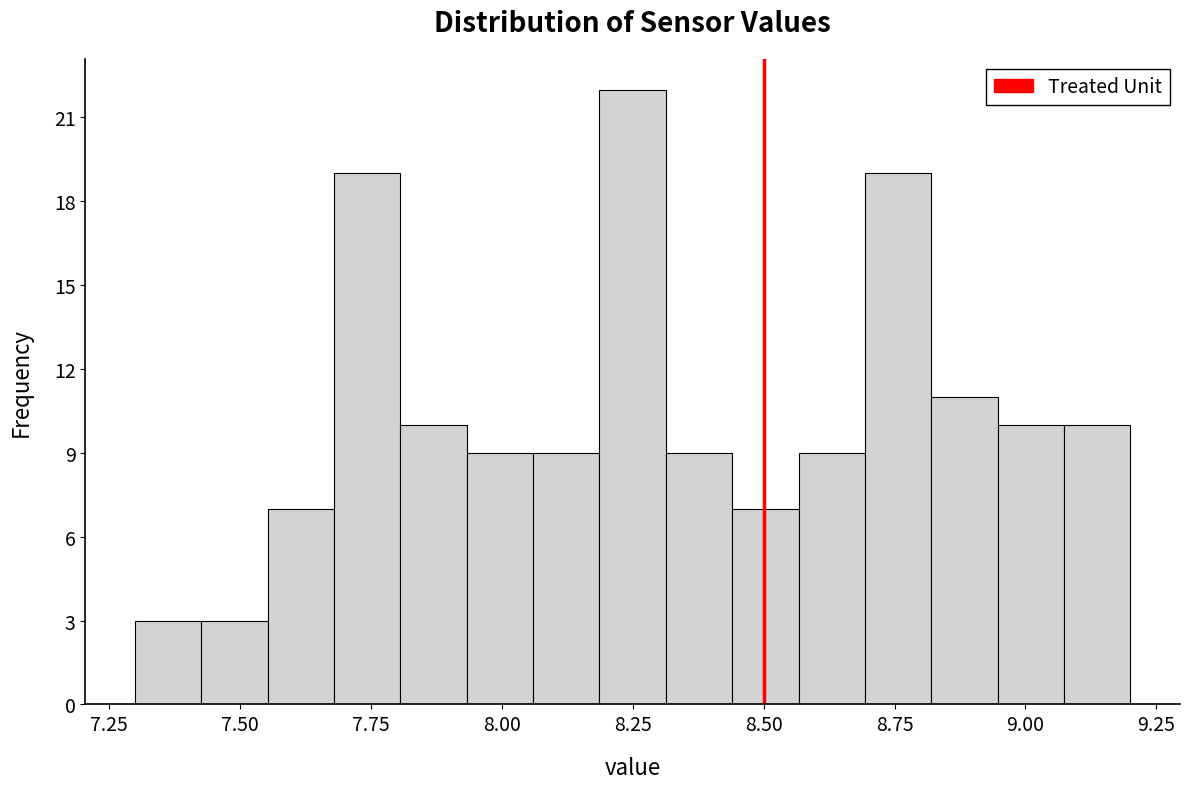

Read against the x-axis, roughly where is the centre of the tallest bar?

8.25